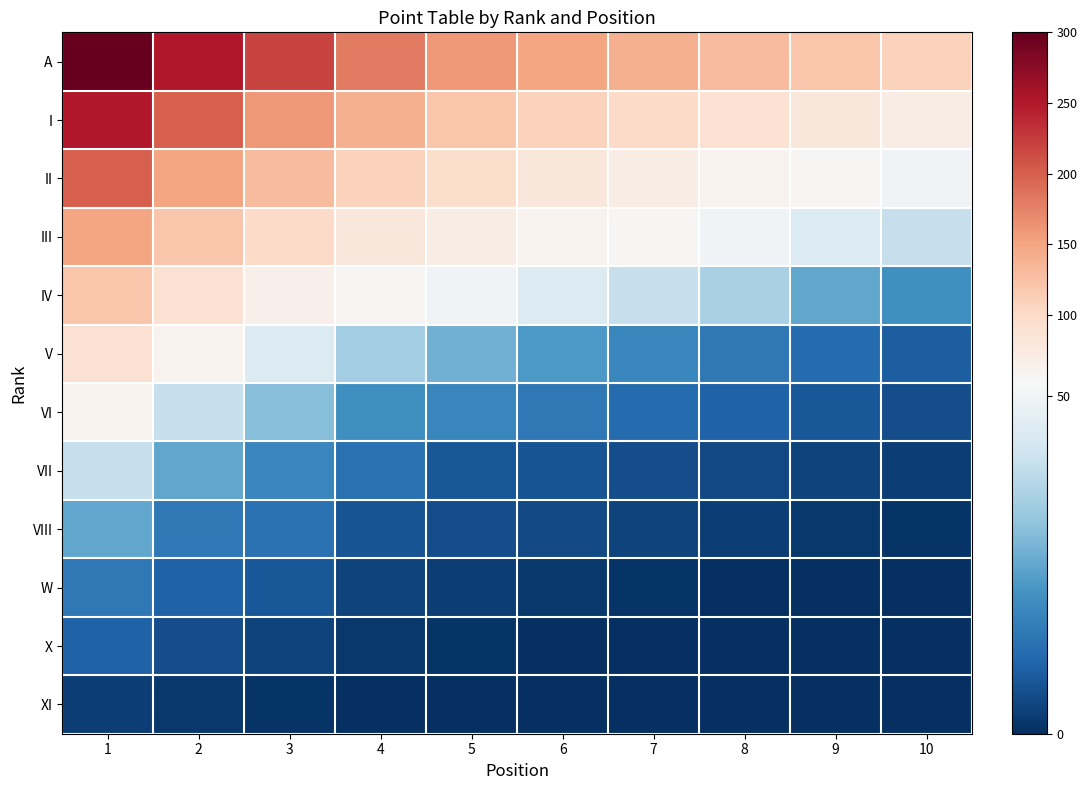

Reading right to left, what are all the values shown in this chart?

A: 10=110	9=120	8=130	7=140	6=150	5=160	4=180	3=220	2=250	1=300
I: 10=70	9=80	8=90	7=100	6=110	5=120	4=140	3=160	2=200	1=250
II: 10=50	9=55	8=60	7=70	6=80	5=95	4=110	3=130	2=150	1=200
III: 10=40	9=45	8=50	7=55	6=60	5=70	4=80	3=100	2=120	1=150
IV: 10=20	9=25	8=35	7=40	6=45	5=50	4=55	3=65	2=90	1=120
V: 10=9	9=12	8=15	7=18	6=22	5=27	4=34	3=45	2=60	1=90
VI: 10=6	9=8	8=10	7=12	6=15	5=18	4=20	3=30	2=40	1=60
VII: 10=3	9=4	8=5	7=6	6=7	5=8	4=13	3=18	2=25	1=40
VIII: 10=1	9=2	8=3	7=4	6=5	5=6	4=7	3=13	2=15	1=25
W: 10=0	9=0	8=0	7=1	6=2	5=3	4=4	3=8	2=10	1=15
X: 10=0	9=0	8=0	7=0	6=0	5=1	4=2	3=4	2=6	1=10
XI: 10=0	9=0	8=0	7=0	6=0	5=0	4=0	3=1	2=2	1=3